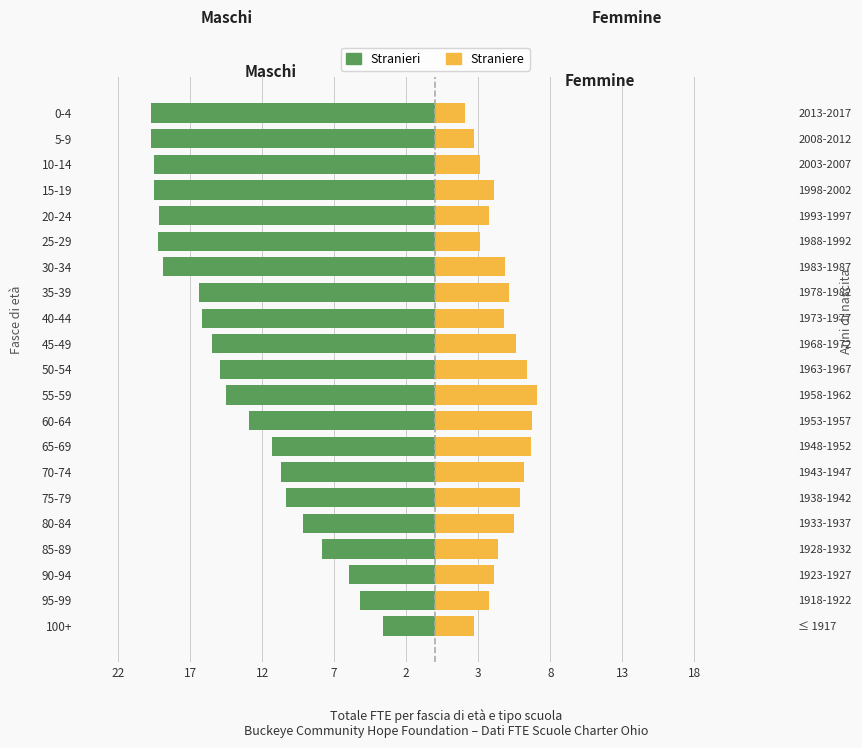

At how many categories does at least one series exceed -6?

21